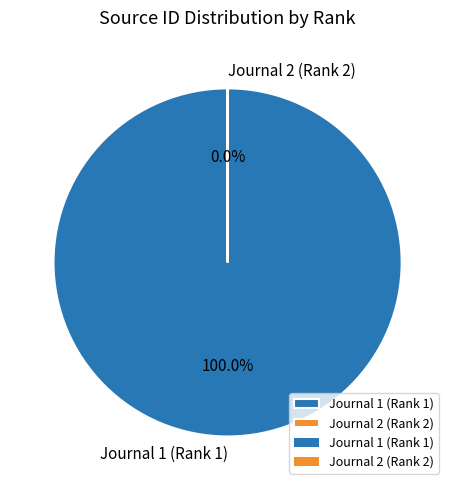

The Journal 1 (Rank 1) slice represents 99% of the pie. True or false?

False